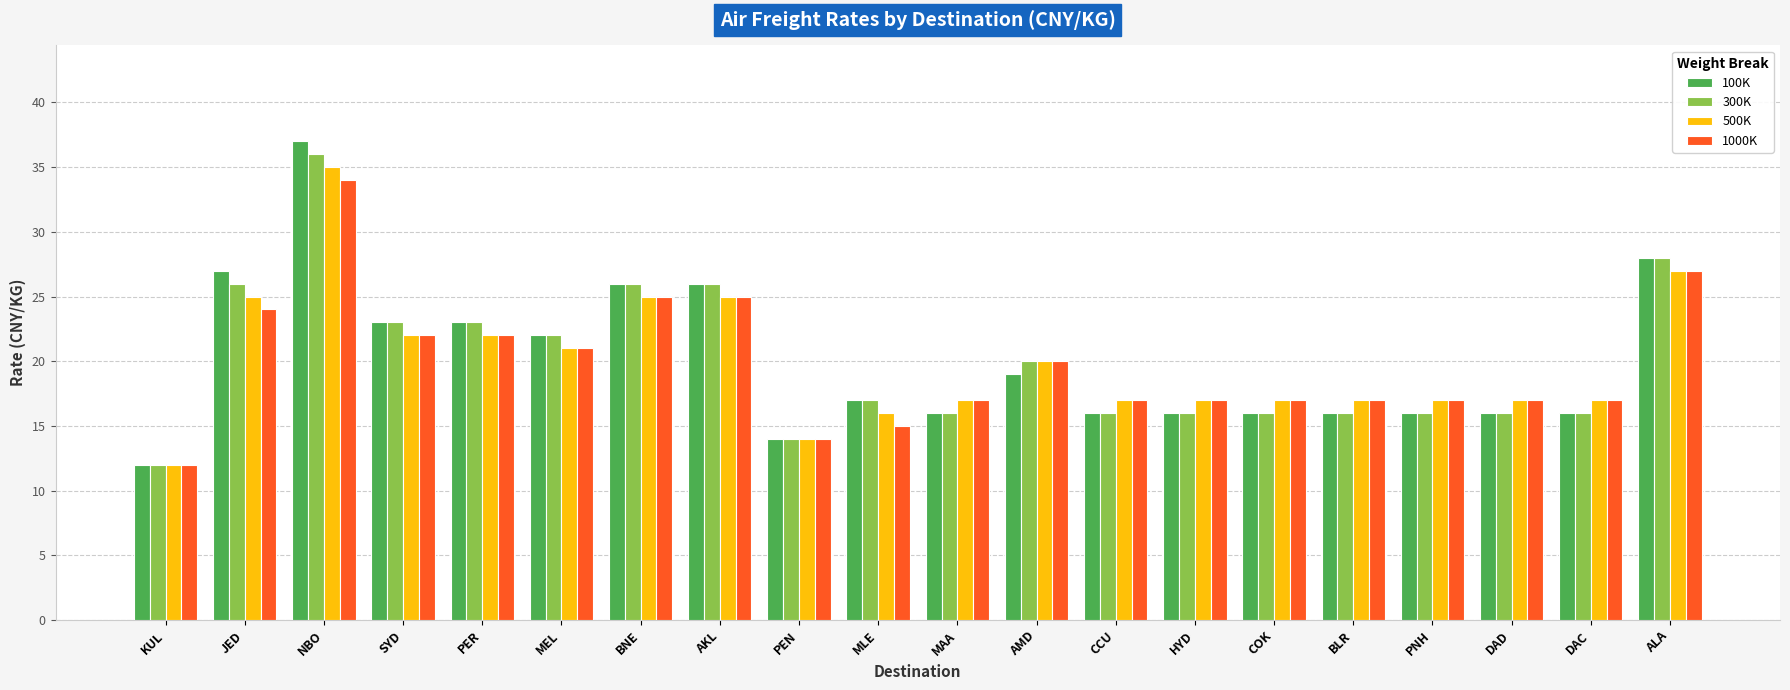

How many bars are there in each group?

4